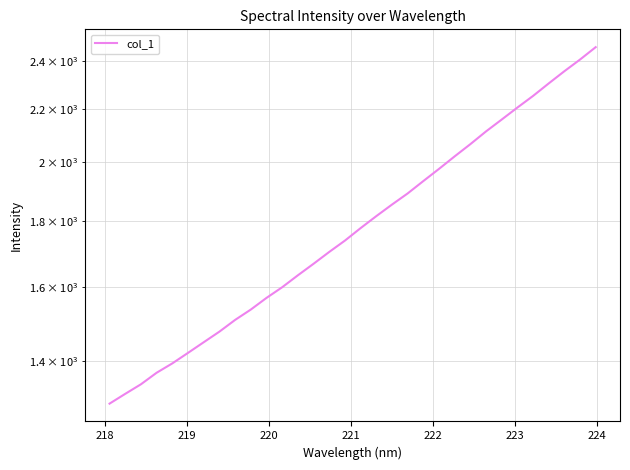

What is the value of the 17th point from the left?

1777.5